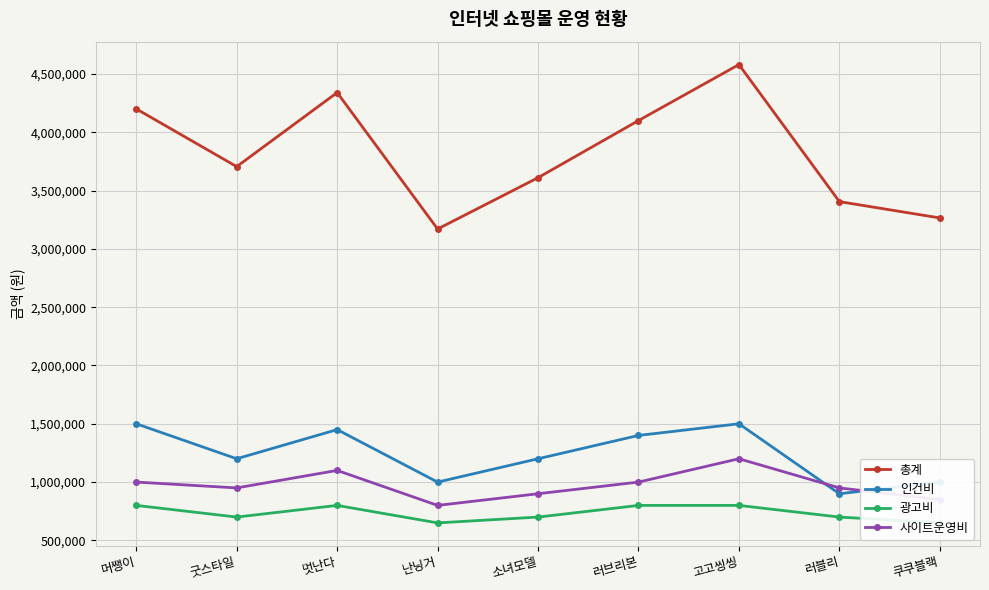

What position from the left is 소녀모델?

5